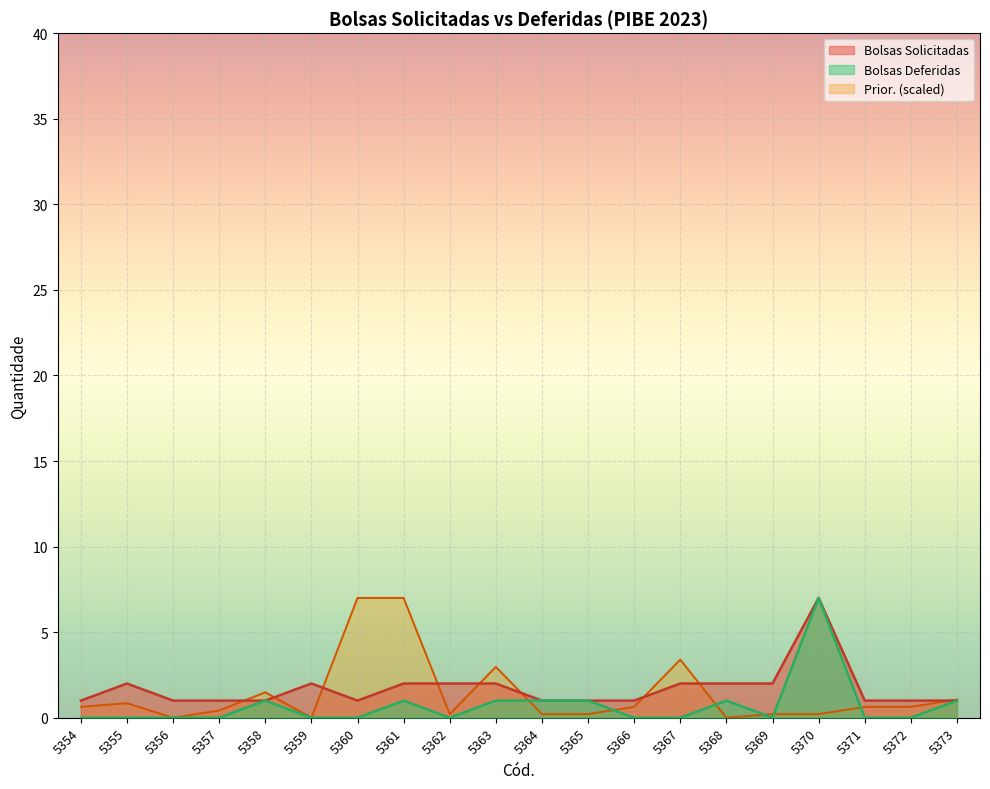

At which label does Bolsas Solicitadas reach its minimum?

5354